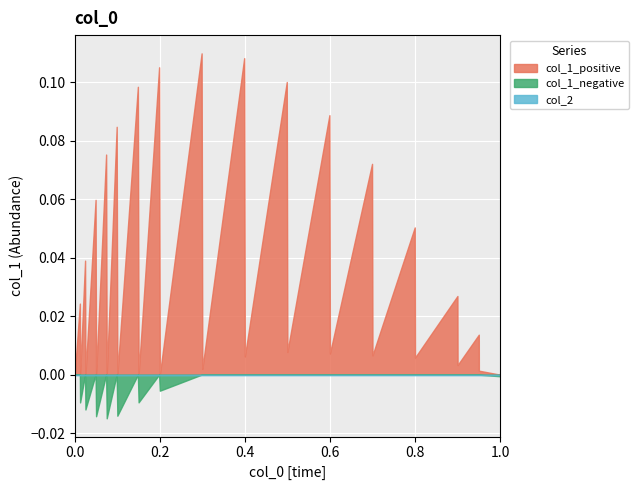

How many lines are shown in the chart?

3